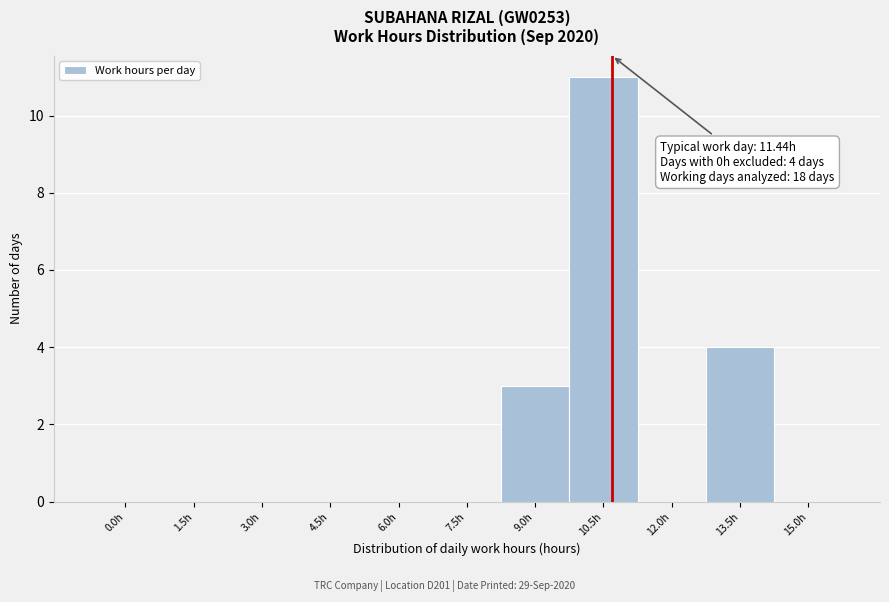

Reading left to right, extract all data points from this chart.

0.0h=0	1.5h=0	3.0h=0	4.5h=0	6.0h=0	7.5h=0	9.0h=3	10.5h=11	12.0h=0	13.5h=4	15.0h=0